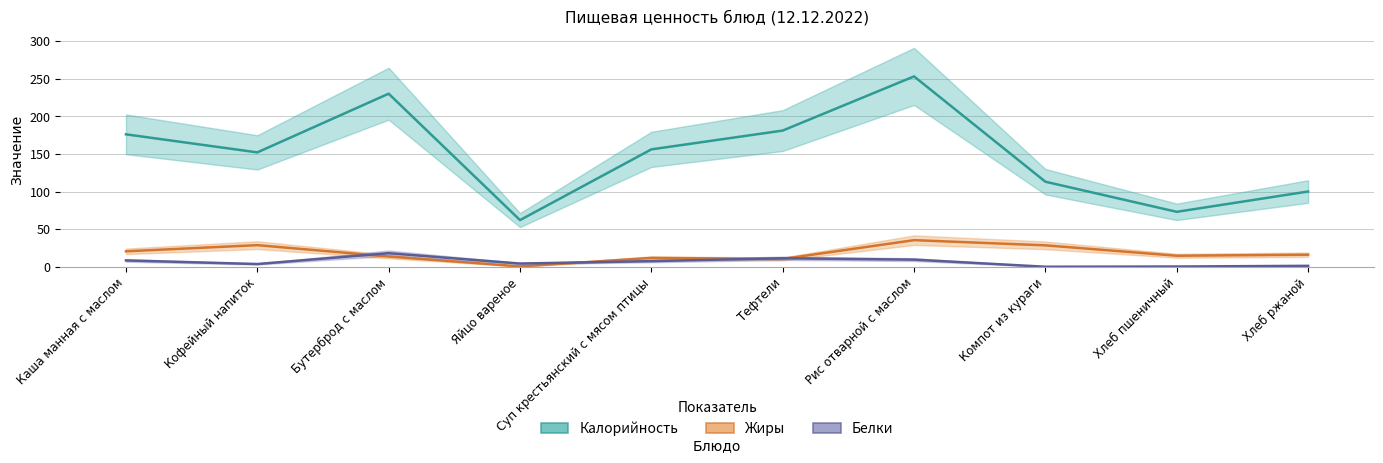

Reading left to right, extract all data points from this chart.

Калорийность: Каша манная с маслом=176.0	Кофейный напиток=152.0	Бутерброд с маслом=230.0	Яйцо вареное=62.0	Суп крестьянский с мясом птицы=156.0	Тефтели=181.0	Рис отварной с маслом=253.0	Компот из кураги=113.0	Хлеб пшеничный=73.0	Хлеб ржаной=100.0
Жиры: Каша манная с маслом=20.5	Кофейный напиток=28.7	Бутерброд с маслом=13.6	Яйцо вареное=0.4	Суп крестьянский с мясом птицы=11.7	Тефтели=10.4	Рис отварной с маслом=35.3	Компот из кураги=28.4	Хлеб пшеничный=14.6	Хлеб ржаной=16.0
Белки: Каша манная с маслом=8.4	Кофейный напиток=3.6	Бутерброд с маслом=18.0	Яйцо вареное=4.2	Суп крестьянский с мясом птицы=7.5	Тефтели=11.3	Рис отварной с маслом=9.4	Компот из кураги=0.0	Хлеб пшеничный=0.3	Хлеб ржаной=1.2